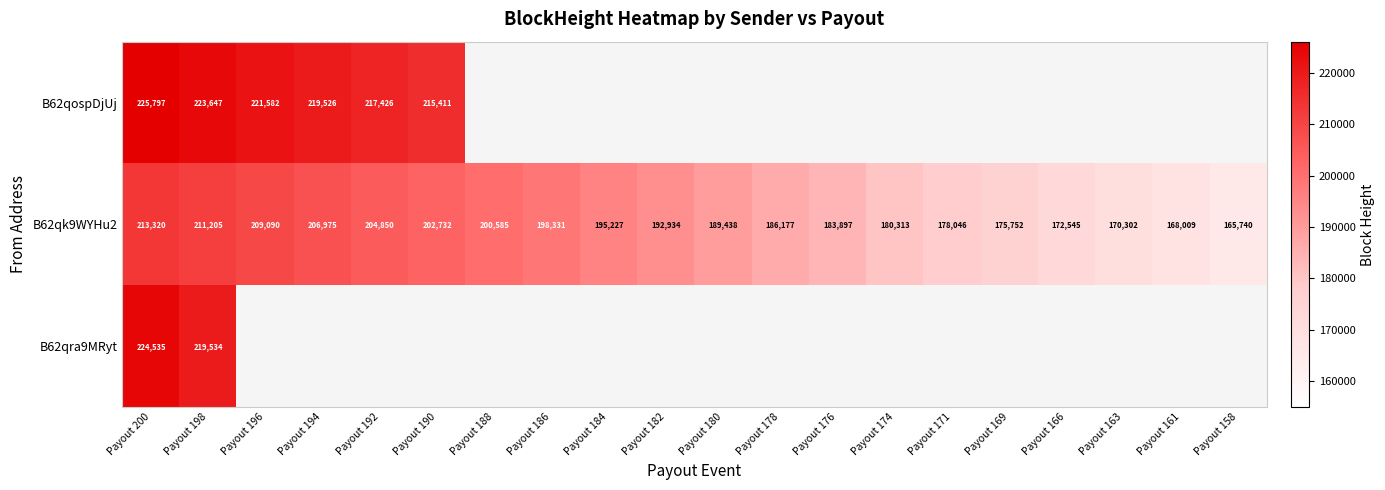

The B62qospDjUj series shows 221582 at Payout 196. True or false?

True